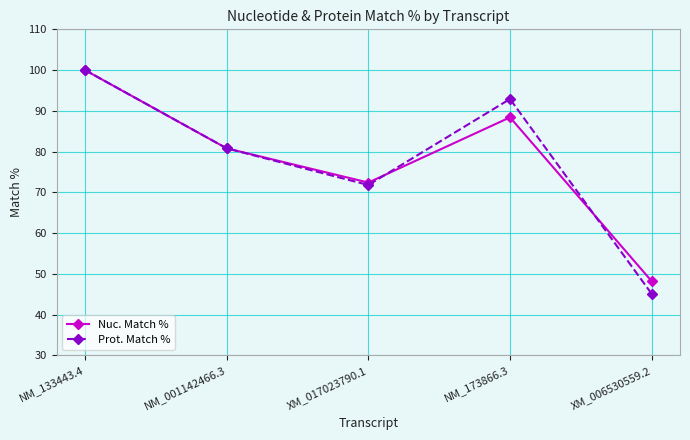

At which label is Prot. Match % closest to 72?

XM_017023790.1